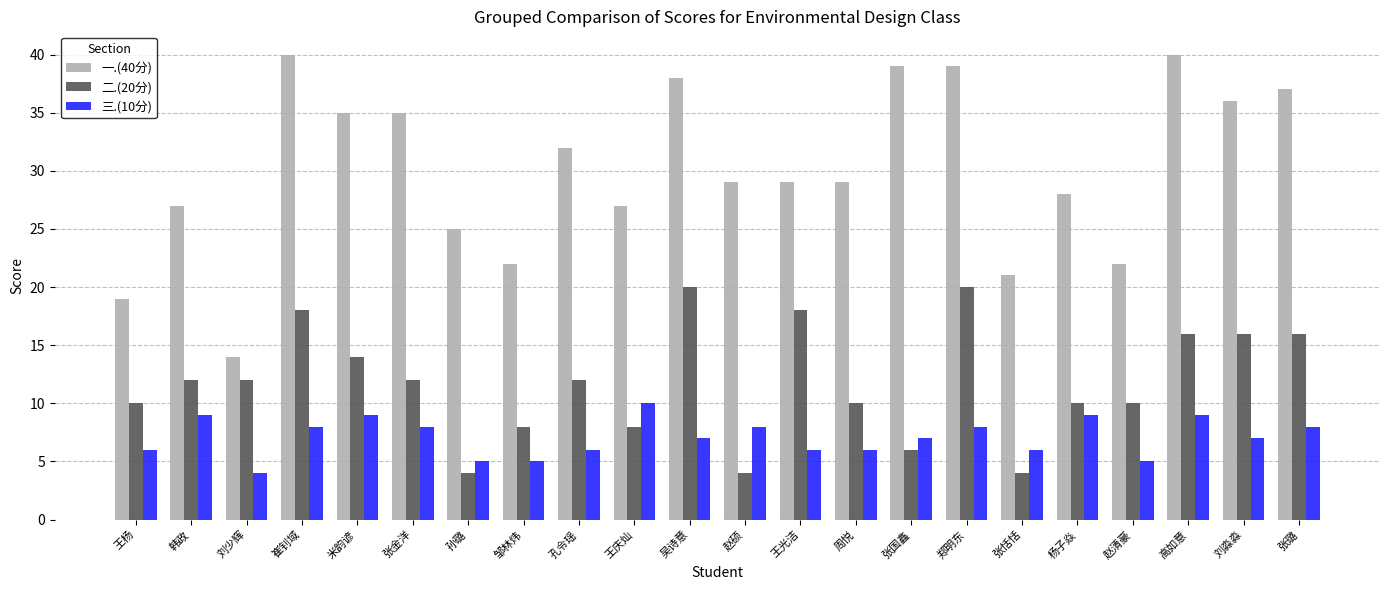

What is the label of the 12th bar from the right?

吴诗意